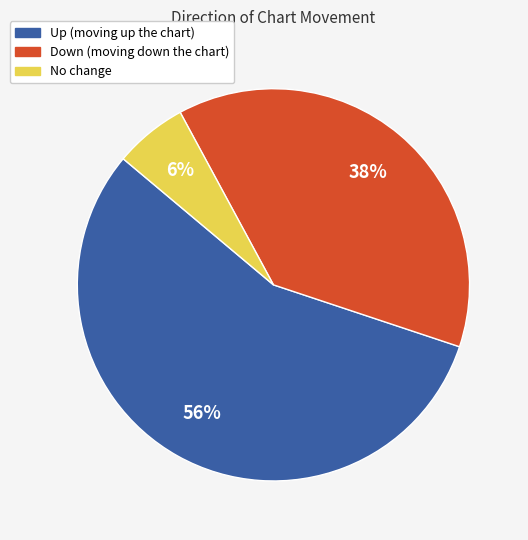

To the nearest percent, what is the difference between the largest and smallest slice percentages?

50%